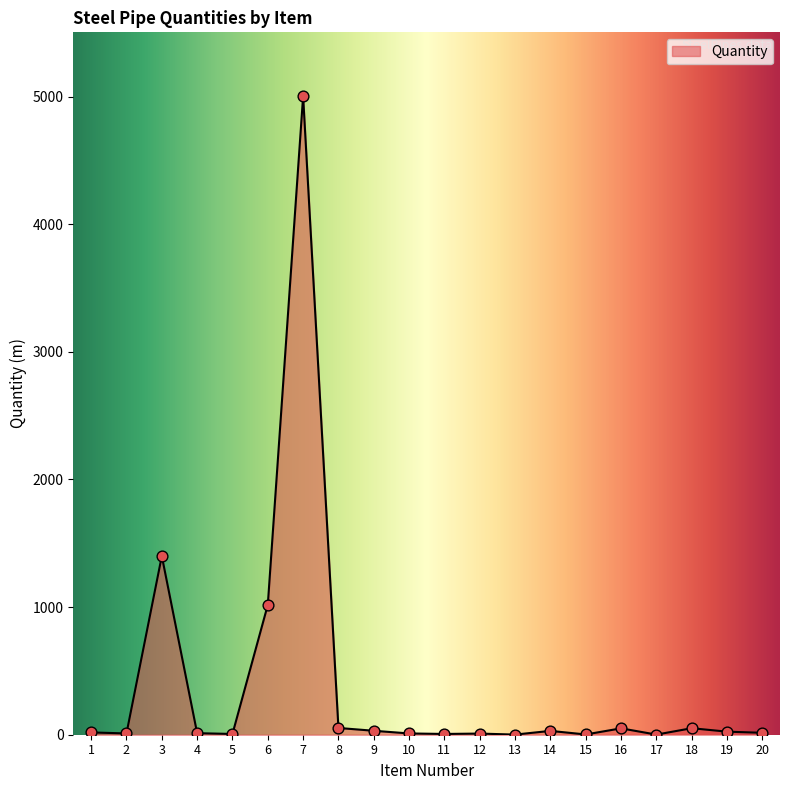

Approximately how many times larger is the value at 6 compared to 18?

19.9